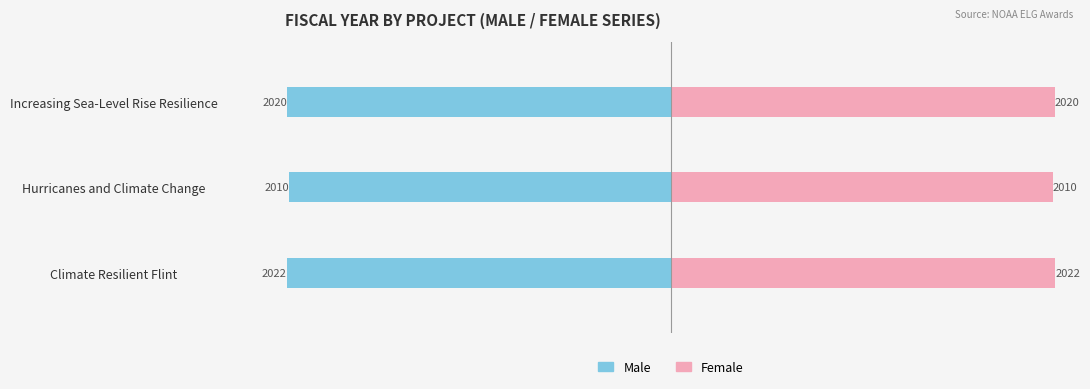

List the series in order of their overall mean, lowest first.

Male, Female